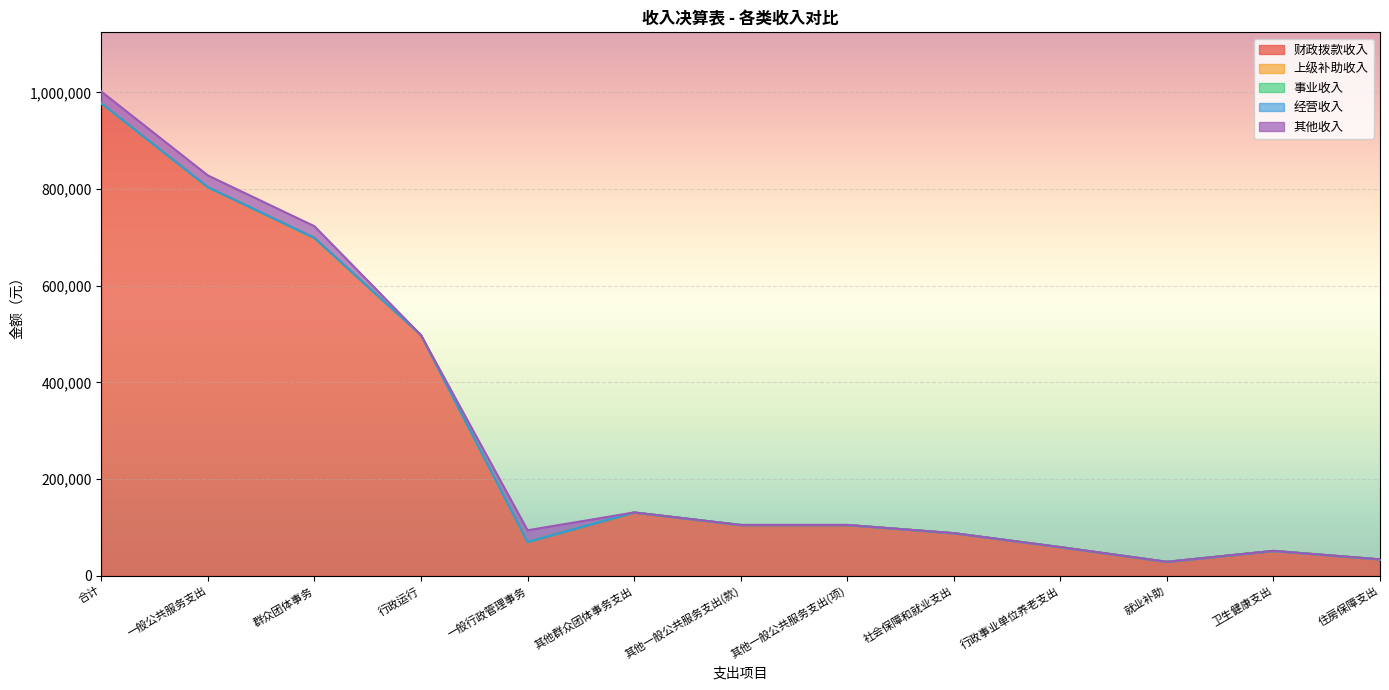

What is the difference between the 财政拨款收入 values at 一般行政管理事务 and 其他一般公共服务支出(项)?

35076.5